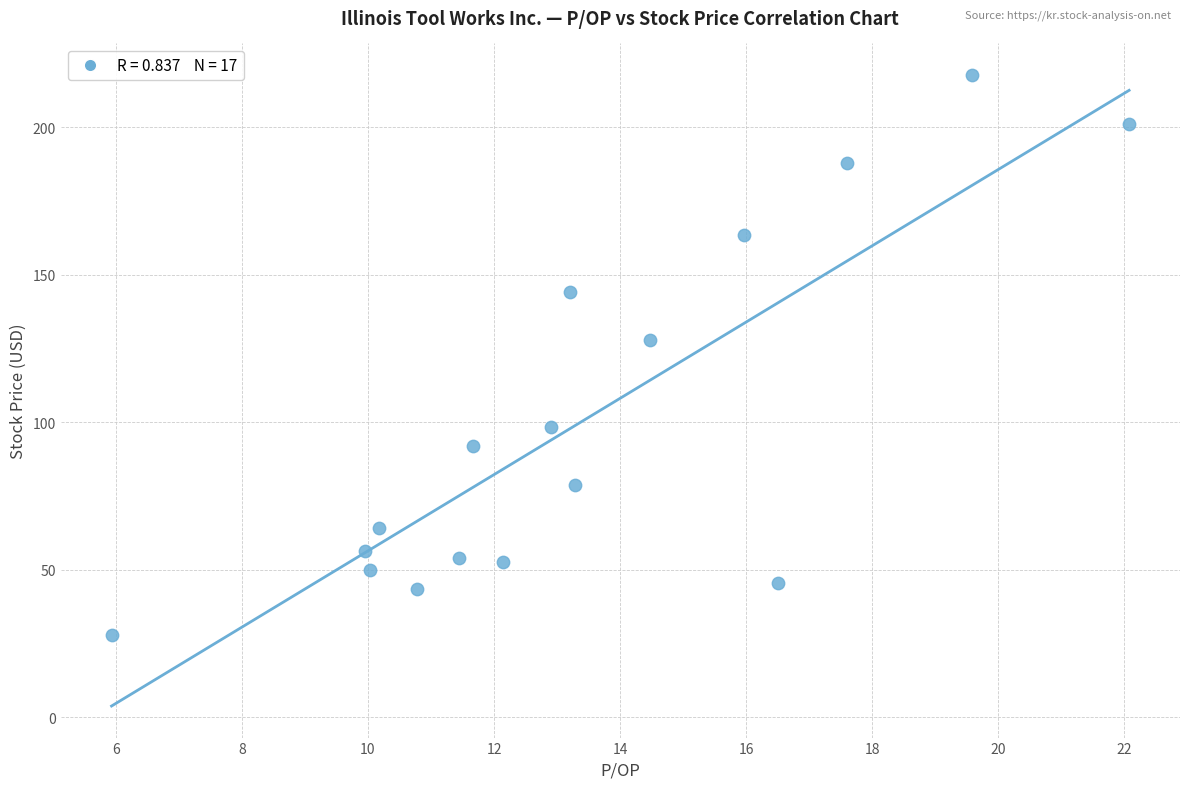

What is the range of Y values (max minus min)?

189.9